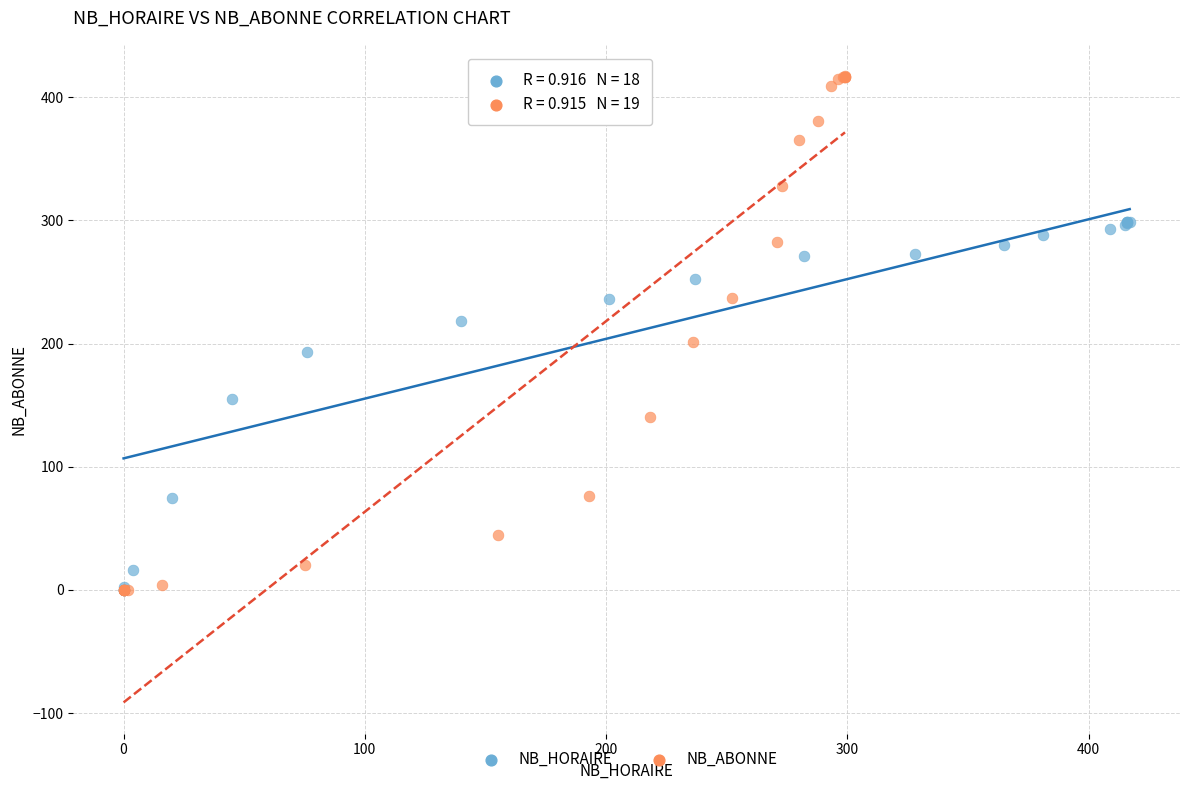

Which series has the widest spread of Y values?

NB_ABONNE